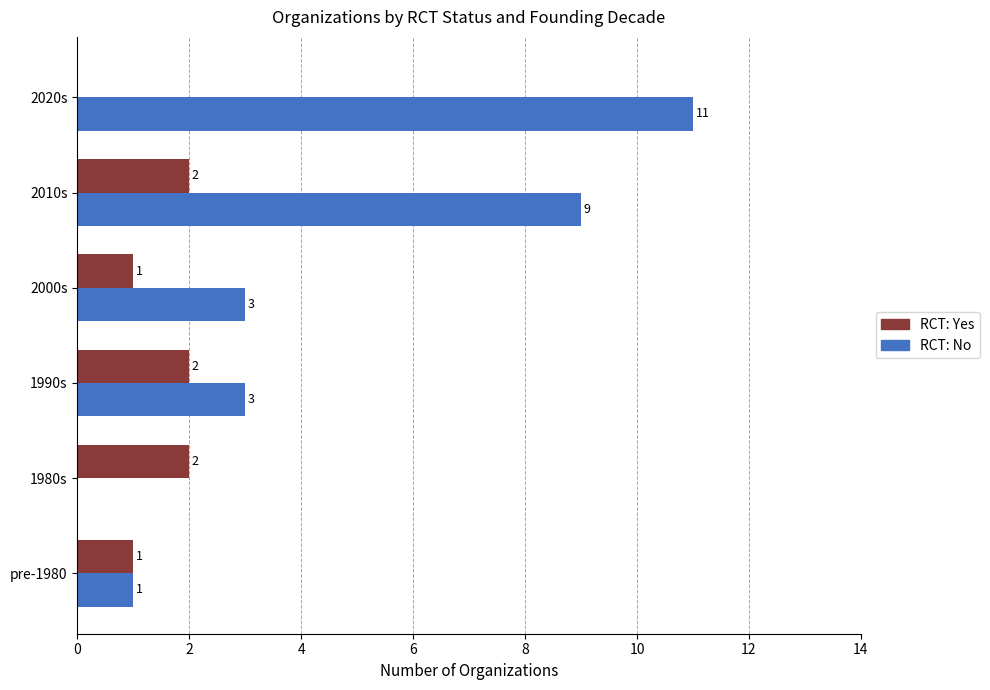

What value does the RCT: No series have at 2010s, to the nearest 10?

10